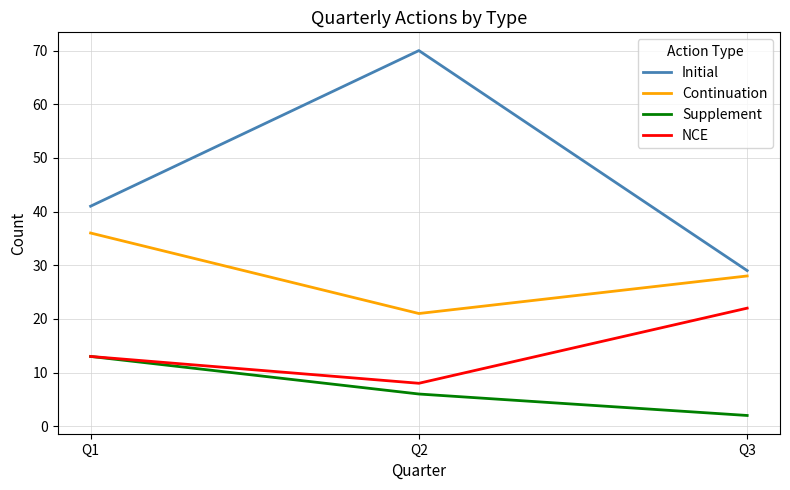

What is the minimum value for NCE?

8